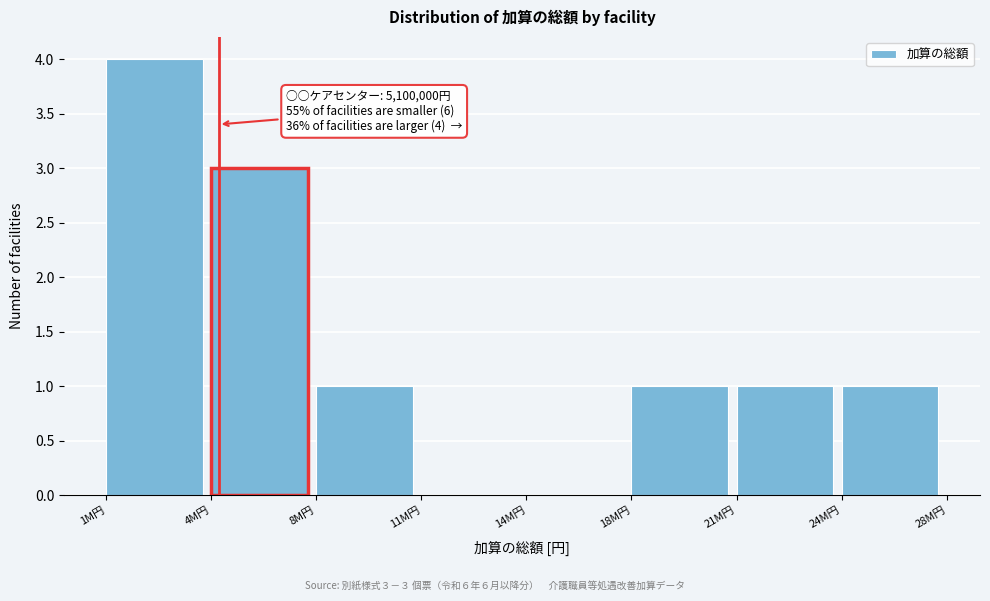

Reading left to right, what are all the values shown in this chart?

1M円=4	4M円=3	8M円=1	11M円=0	14M円=0	18M円=1	21M円=1	24M円=1